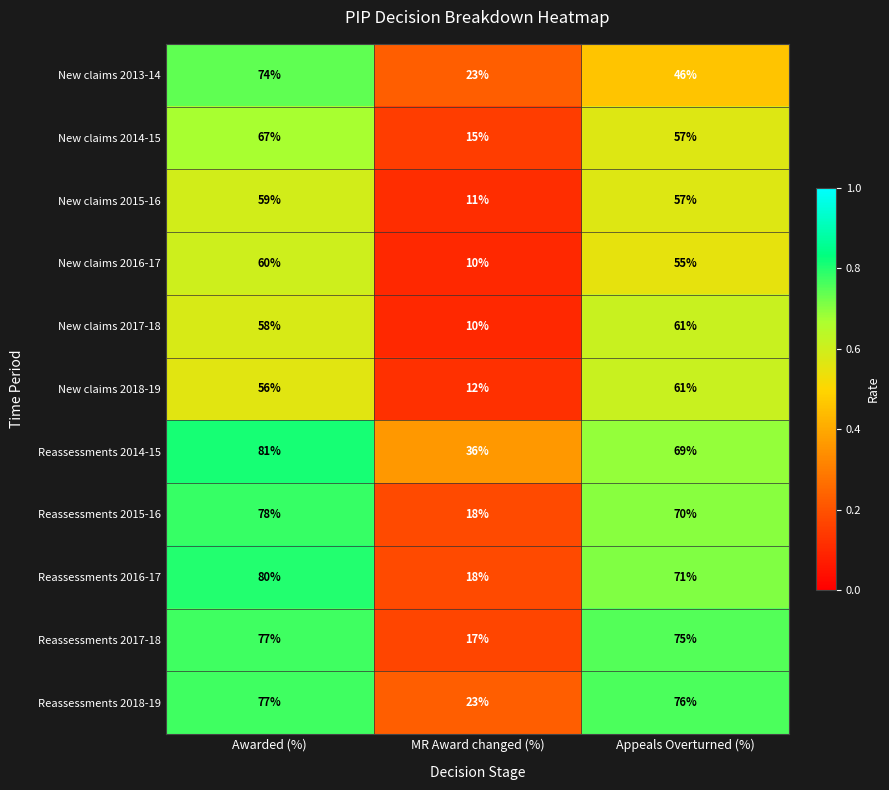

What is the average value of the New claims 2017-18 series?

43